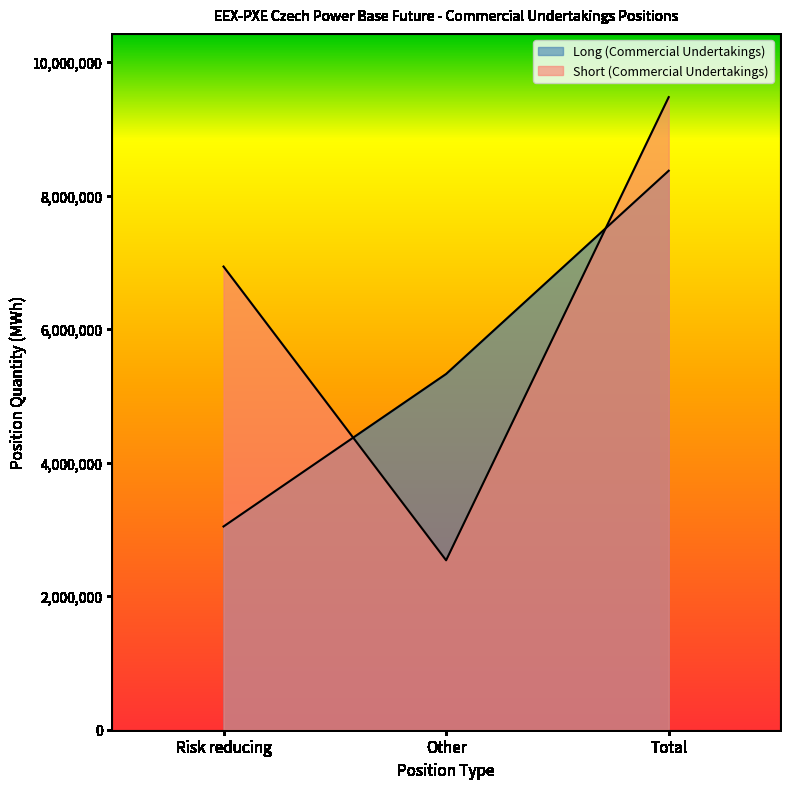

Rank the categories by Long (Commercial Undertakings) value from highest to lowest.

Total, Other, Risk reducing